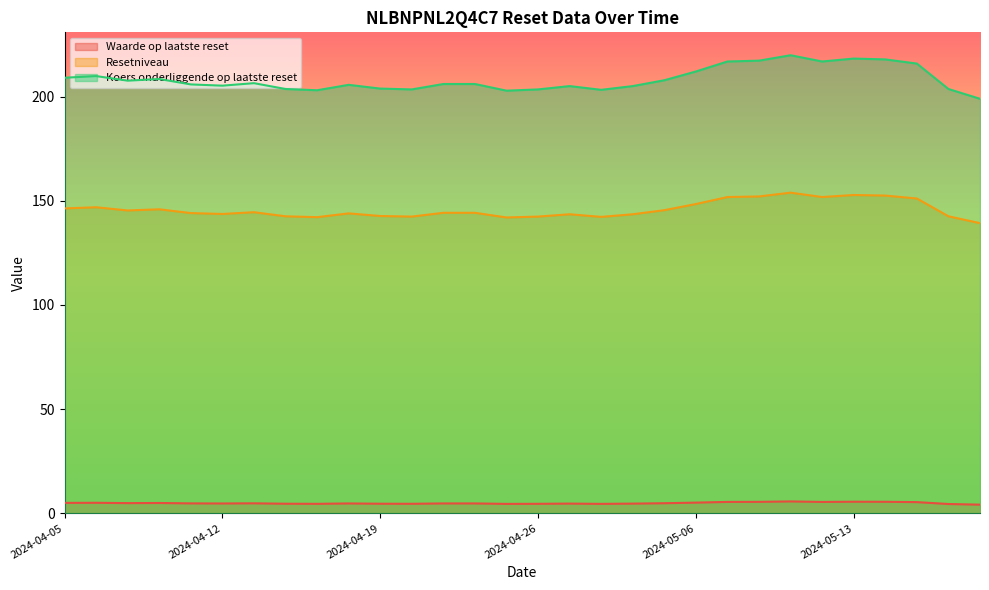

True or false: Resetniveau and Koers onderliggende op laatste reset intersect in this chart.

False